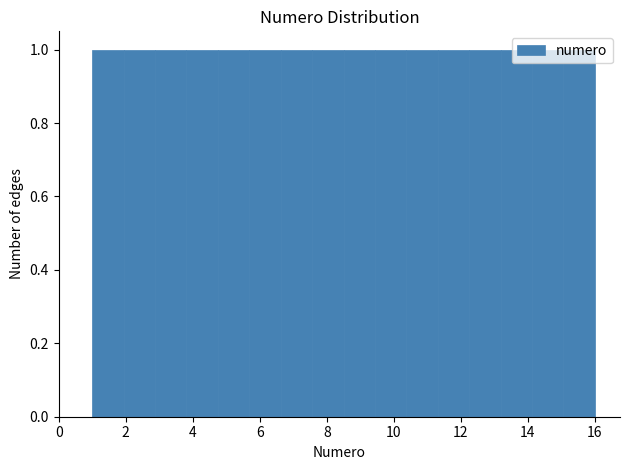

Reading left to right, transcribe this chart: for each bar, give the range it covers on the x-axis and its height. Neither the bar edges nor the heights are printed on the chart, so give them approximately, as read against the axes.

1.0 to 2.0: 1
2.0 to 2.8: 1
2.8 to 3.8: 1
3.8 to 4.8: 1
4.8 to 5.6: 1
5.6 to 6.6: 1
6.6 to 7.6: 1
7.6 to 8.6: 1
8.6 to 9.4: 1
9.4 to 10.4: 1
10.4 to 11.4: 1
11.4 to 12.2: 1
12.2 to 13.2: 1
13.2 to 14.2: 1
14.2 to 15.0: 1
15.0 to 16.0: 1